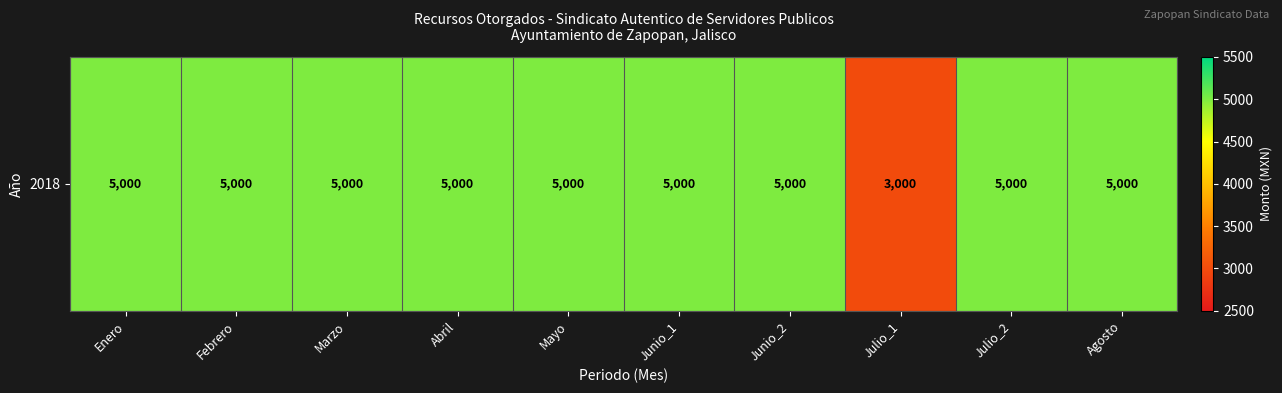

What is the greatest value displayed?

5000